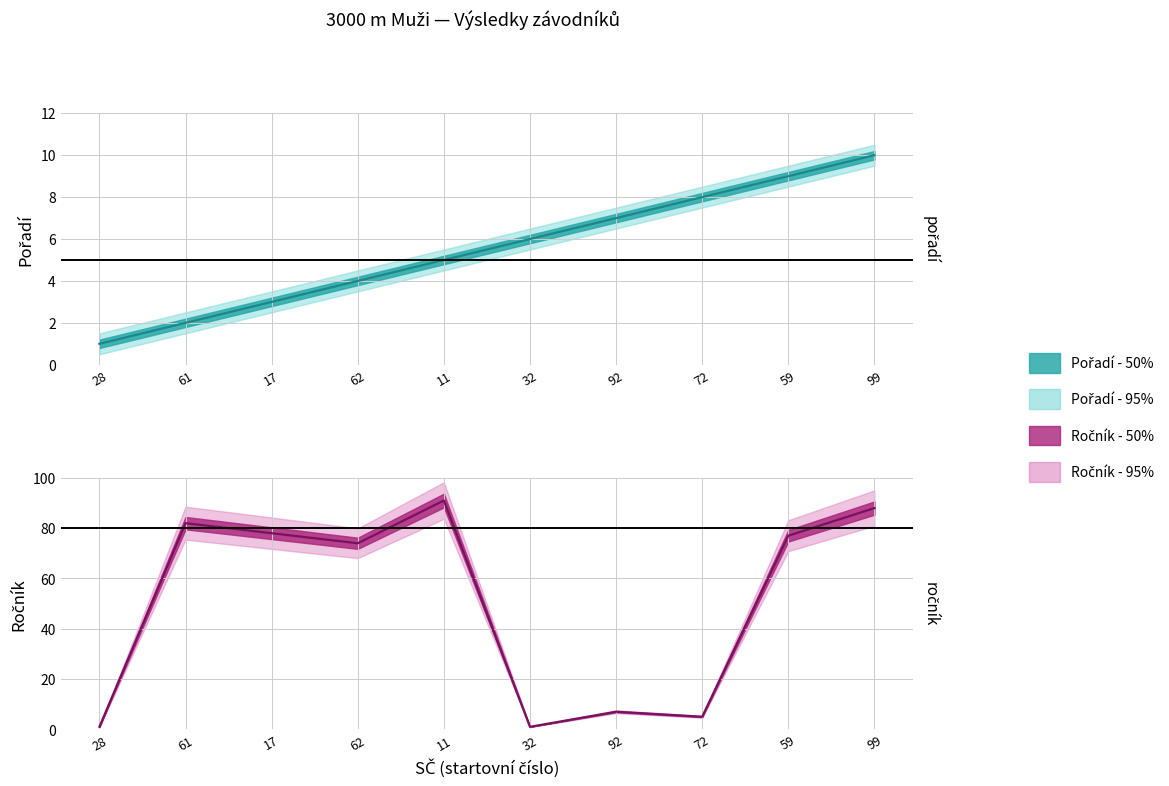

Which series has the widest spread of values?

Ročník